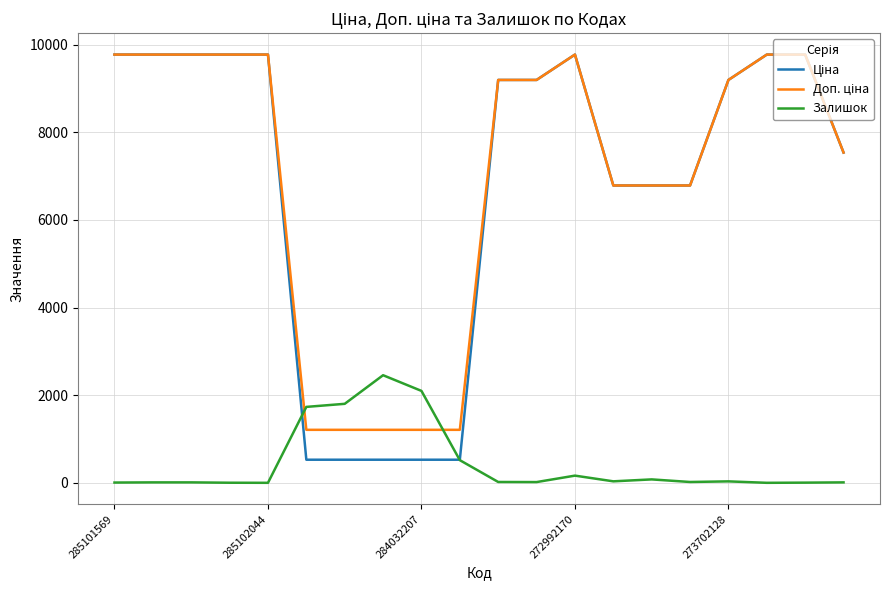

True or false: Доп. ціна and Ціна cross at least once.

False